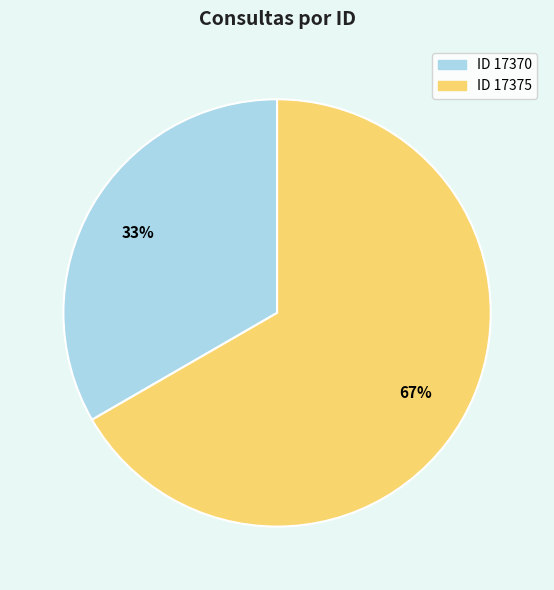

Is there a majority slice in this chart?

Yes